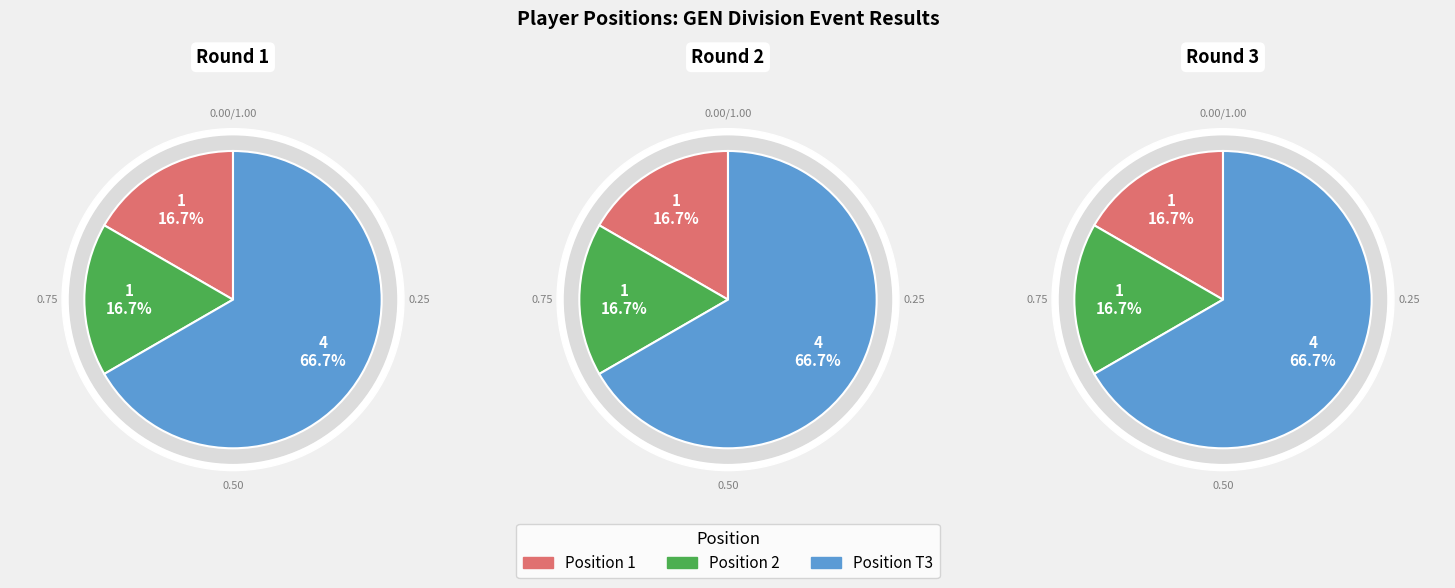

Is there any slice that represents more than half of the pie?

Yes